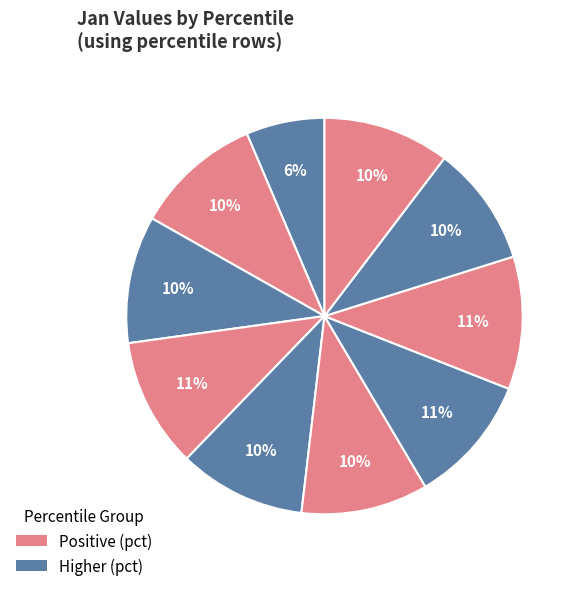

Count the number of slices in the pie.

10